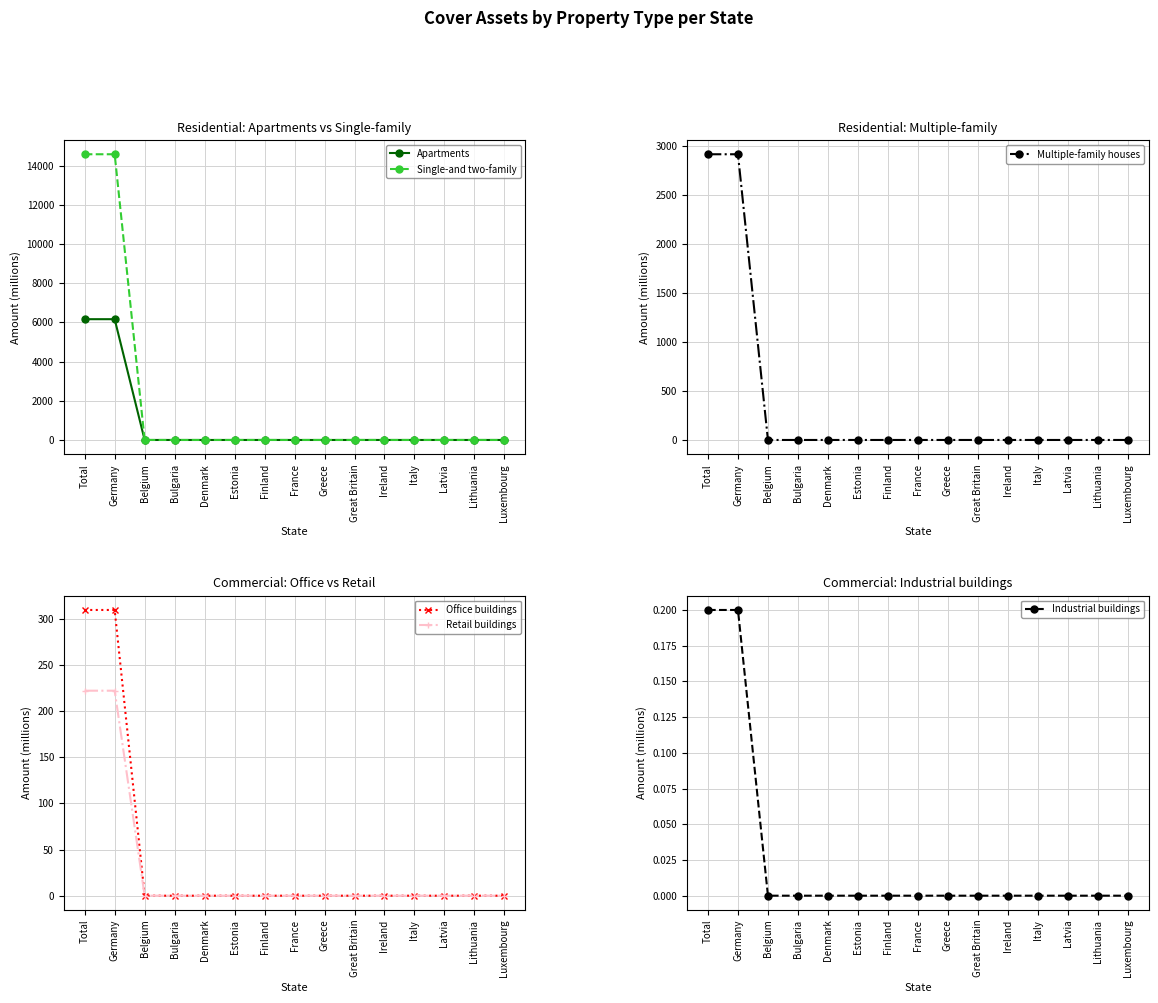

True or false: Single-and two-family has more than 2 points higher than both neighbors.

False